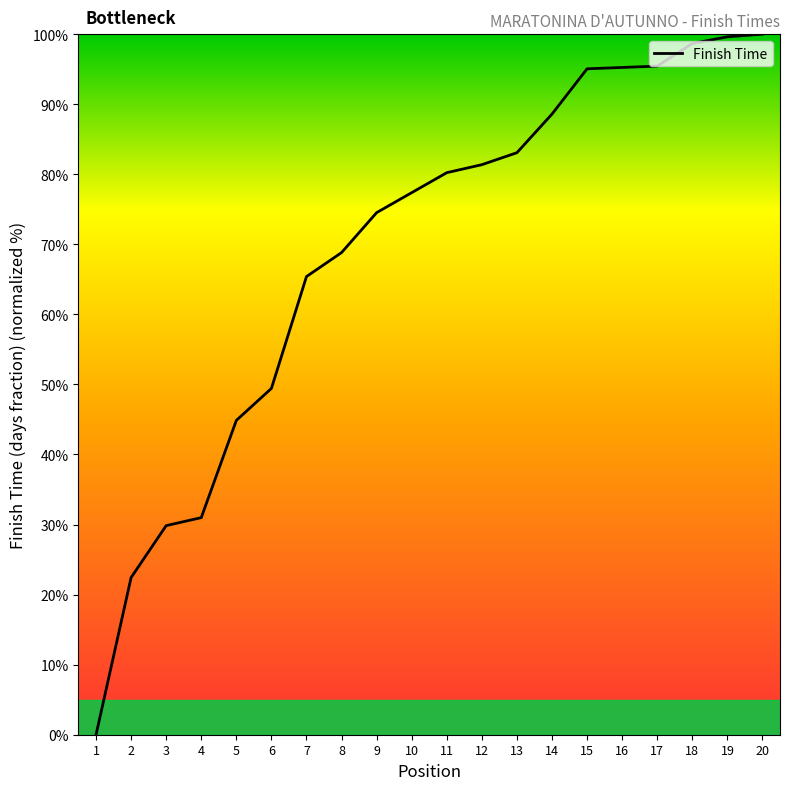

What is the average value?

69.0